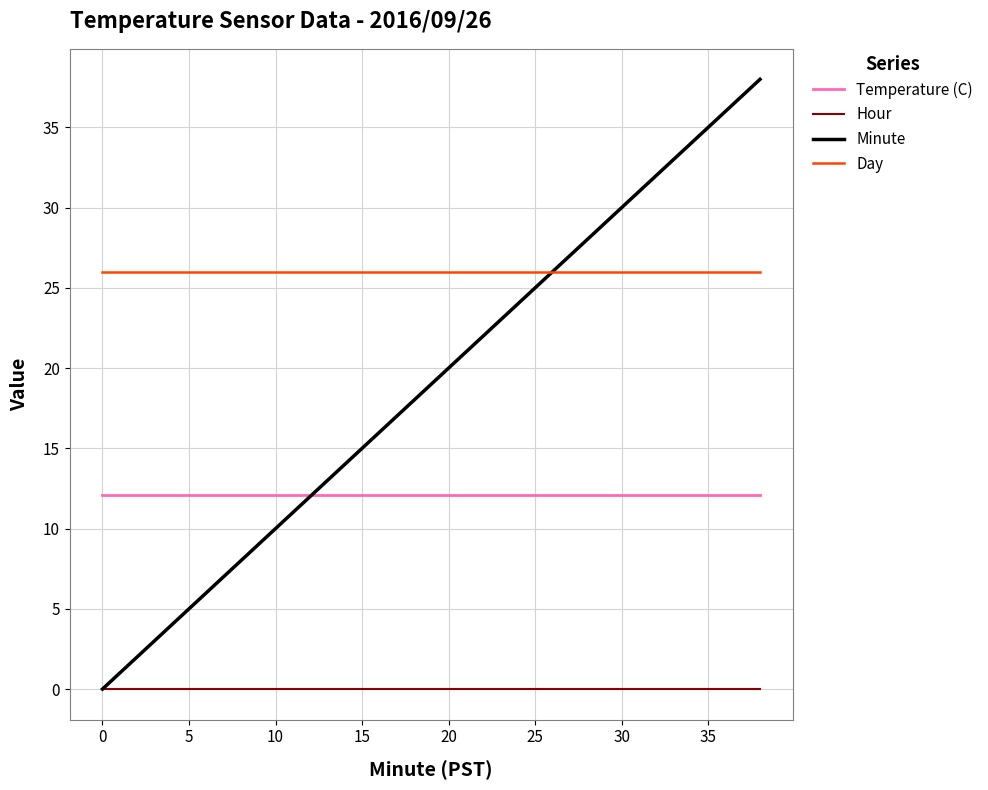

Which series has the widest spread of values?

Minute